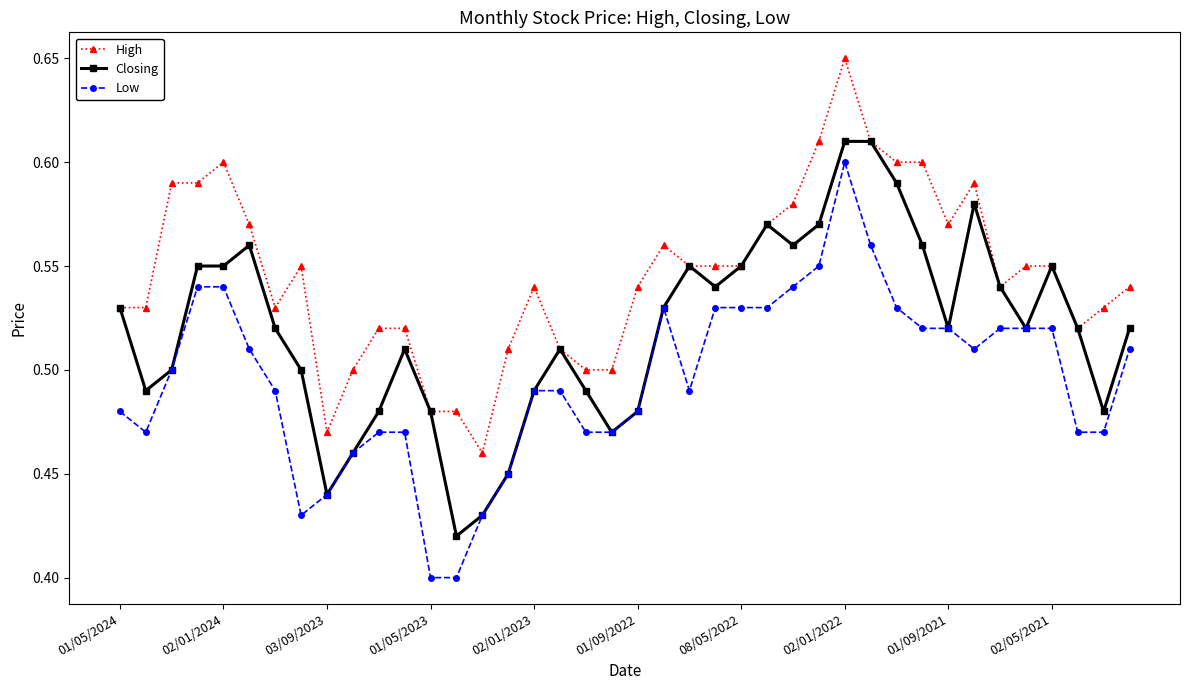

True or false: Low and High intersect in this chart.

False